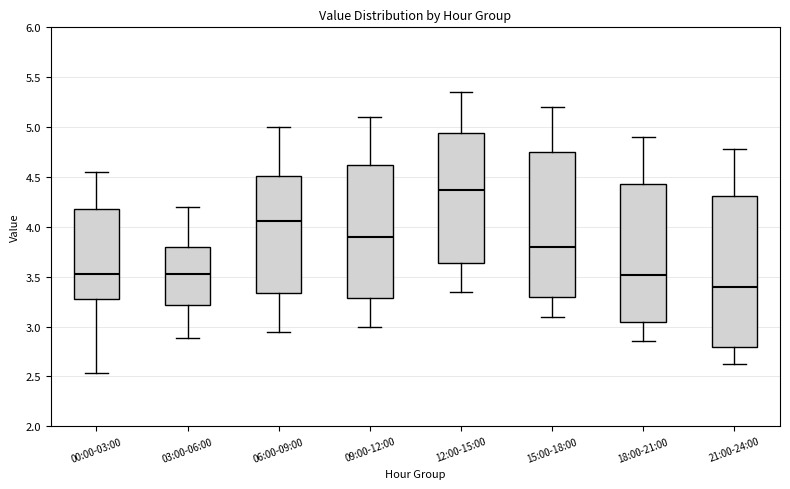

Which box is the tallest, from its lower edge to its upper edge?

21:00-24:00